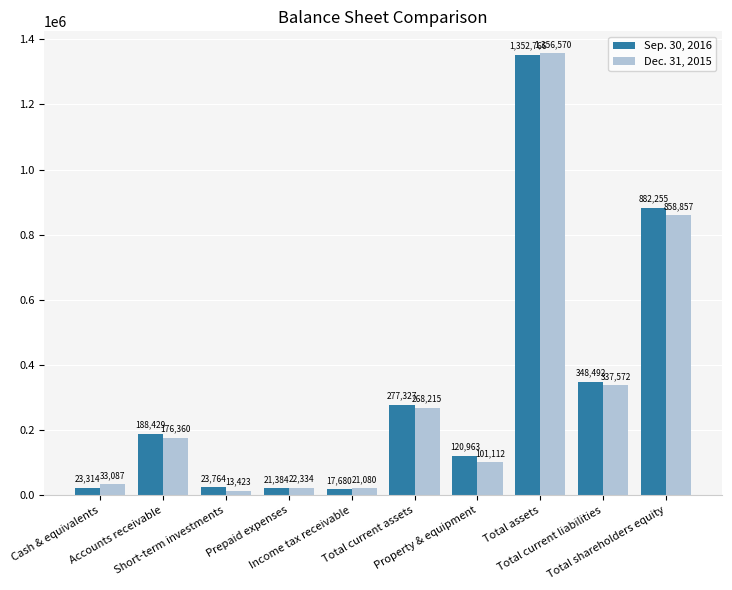

Which series has the largest range (max minus min)?

Dec. 31, 2015